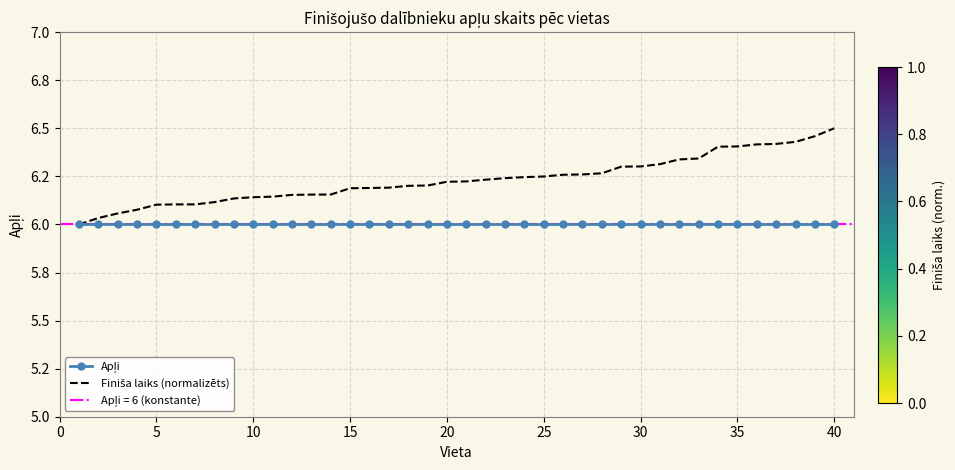

At how many categories does at least one series exceed 6?

39